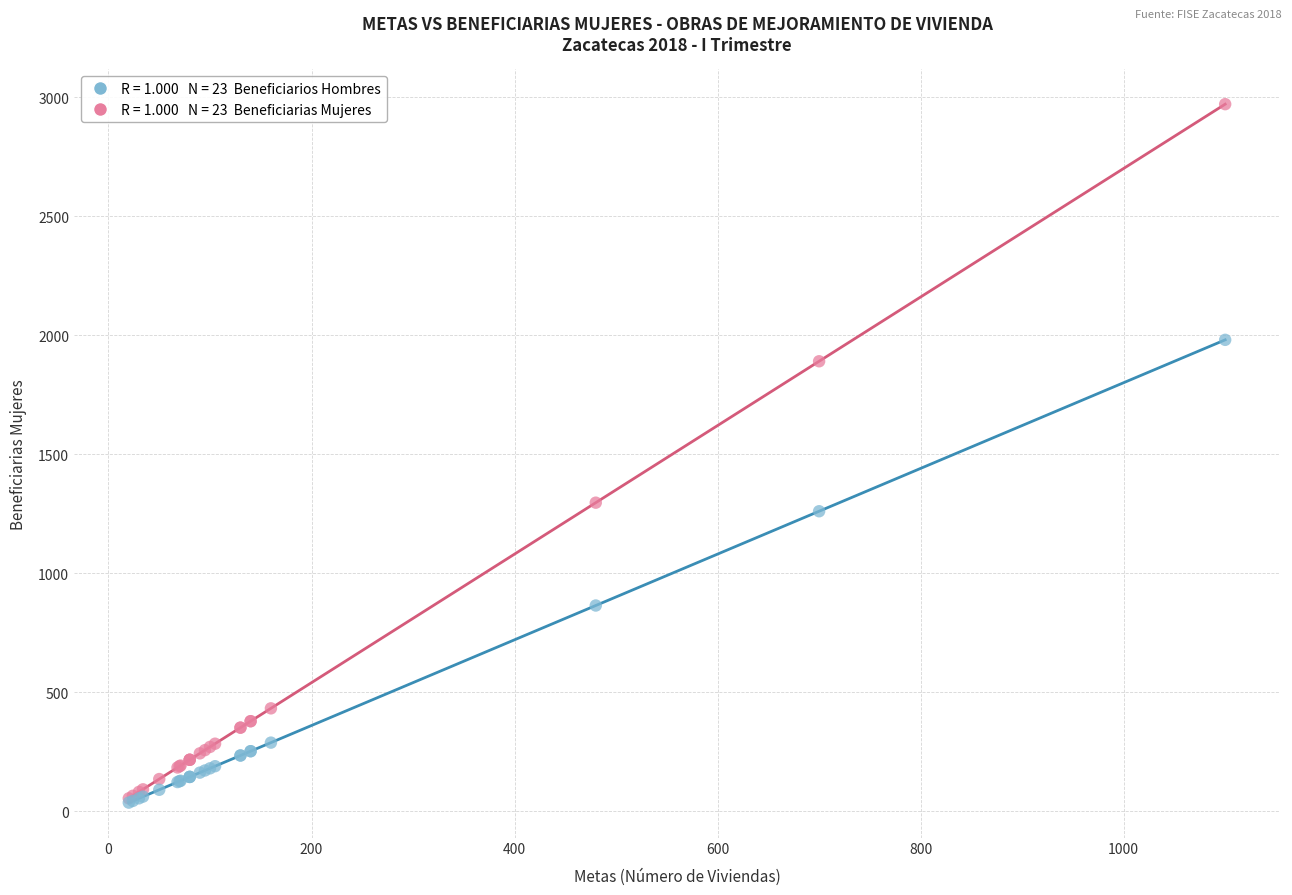

Across all series, what Y value is closest to 1503?

1296.0